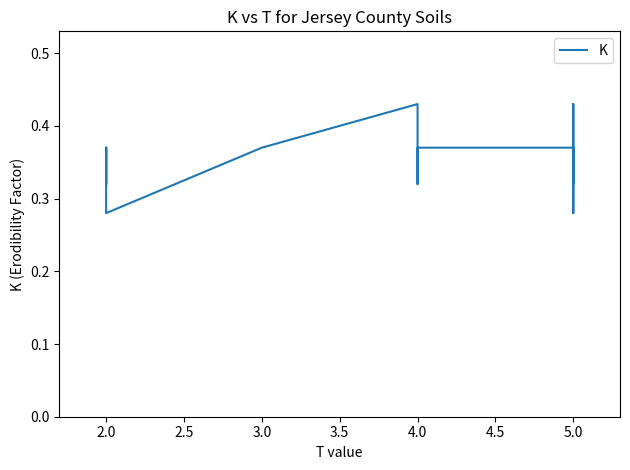

What is the difference between the second highest and minimum values?

0.1